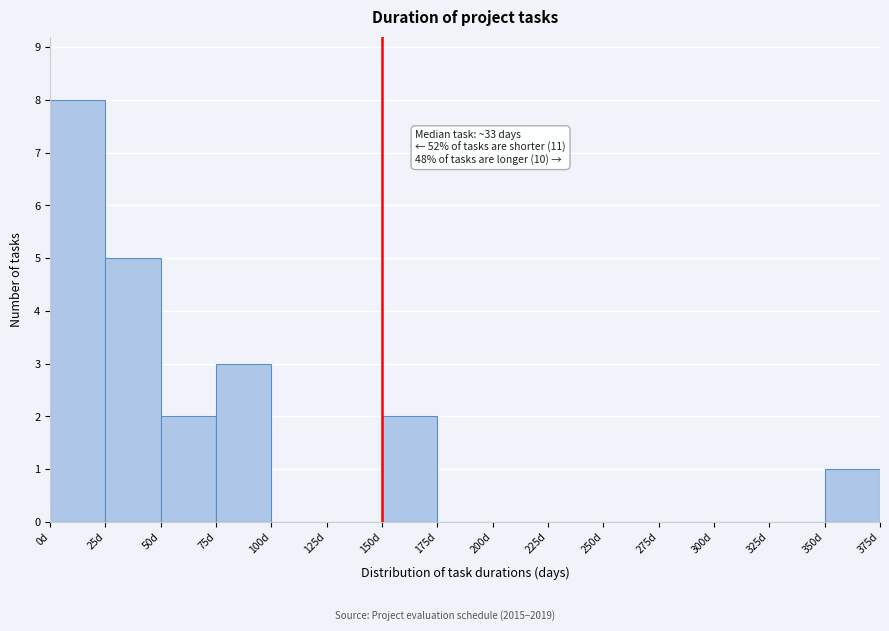

Over which range of the x-axis is the bar tallest?

0 to 25